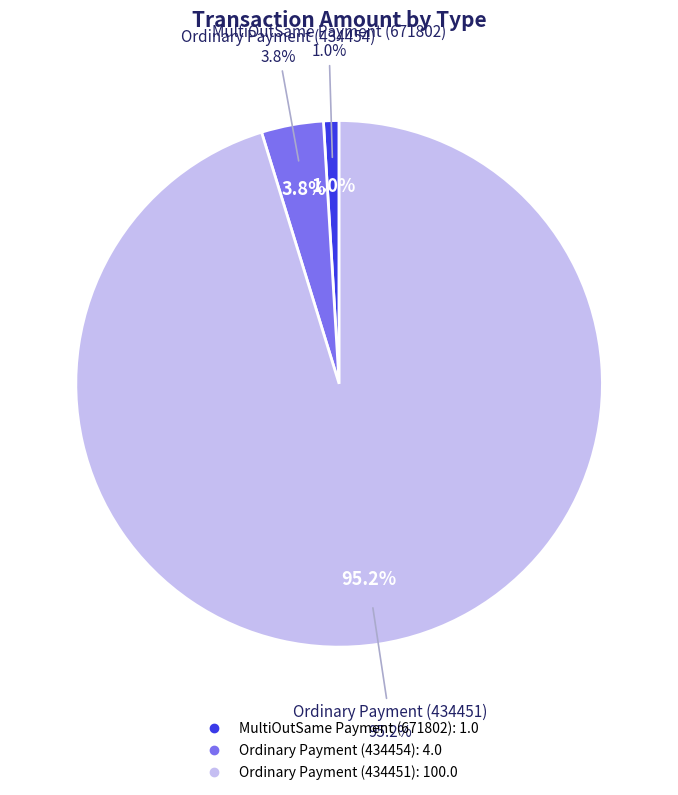

Combined, what portion of the pie is MultiOutSame Payment (671802) and Ordinary Payment (434451)?

96.2%